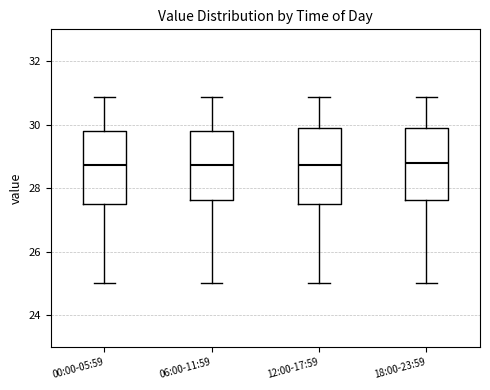

Reading left to right, transcribe this box plot: for each box, give where its median line is, the range the box spans, and where its two whiskers end, as read against the y-axis. The values are not printed on the chart, so give them approximately, as read against the axis.

00:00-05:59: median 28.8, box 27.6 to 29.8, whiskers 25.0 to 30.8
06:00-11:59: median 28.8, box 27.6 to 29.8, whiskers 25.0 to 30.8
12:00-17:59: median 28.8, box 27.6 to 29.8, whiskers 25.0 to 30.8
18:00-23:59: median 28.8, box 27.6 to 29.8, whiskers 25.0 to 30.8